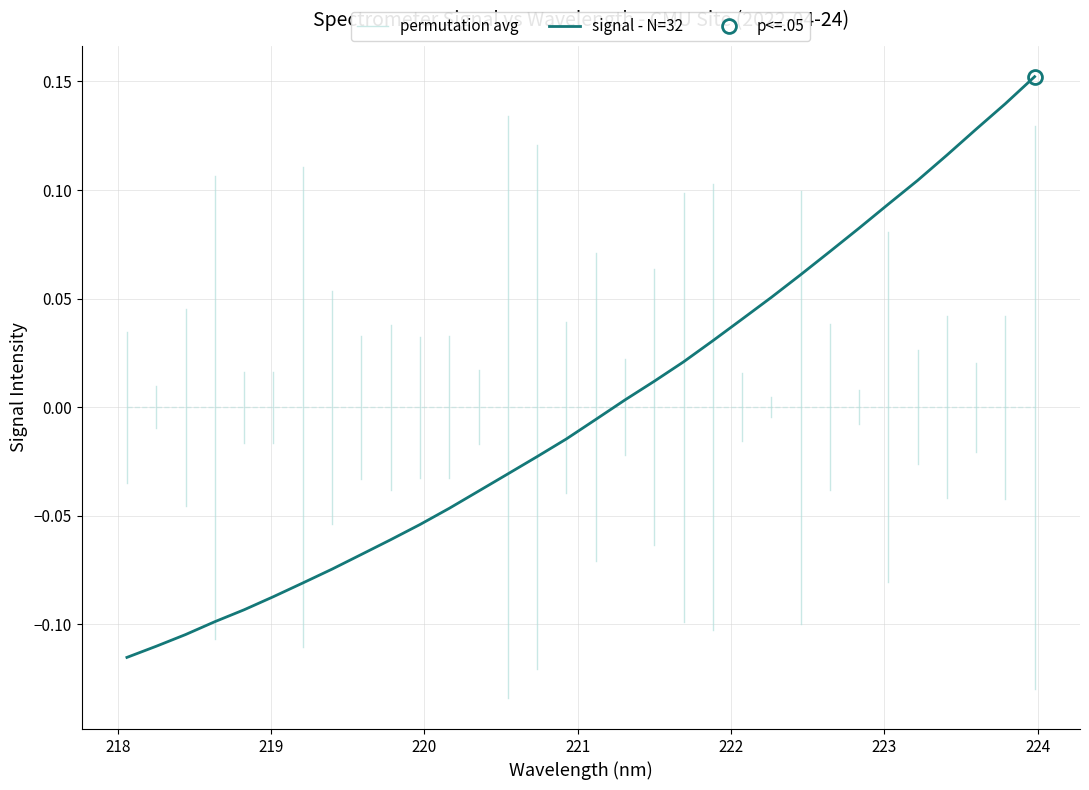

How many lines are shown in the chart?

1